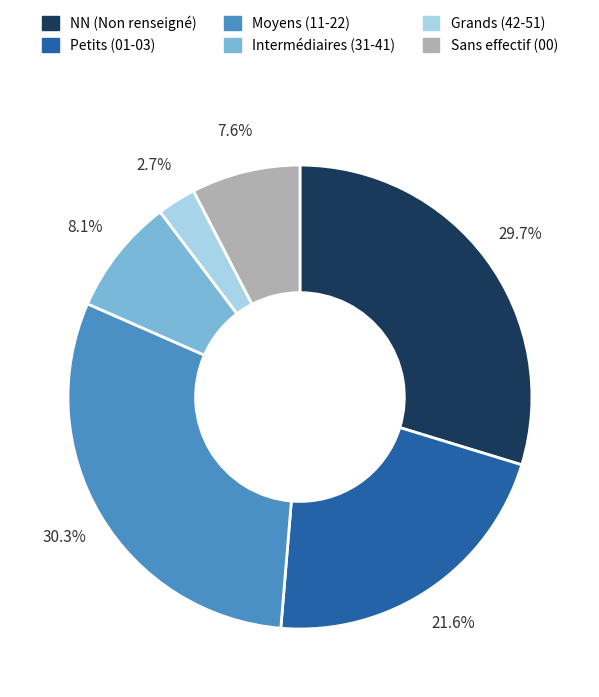

Is there any slice that represents more than half of the pie?

No